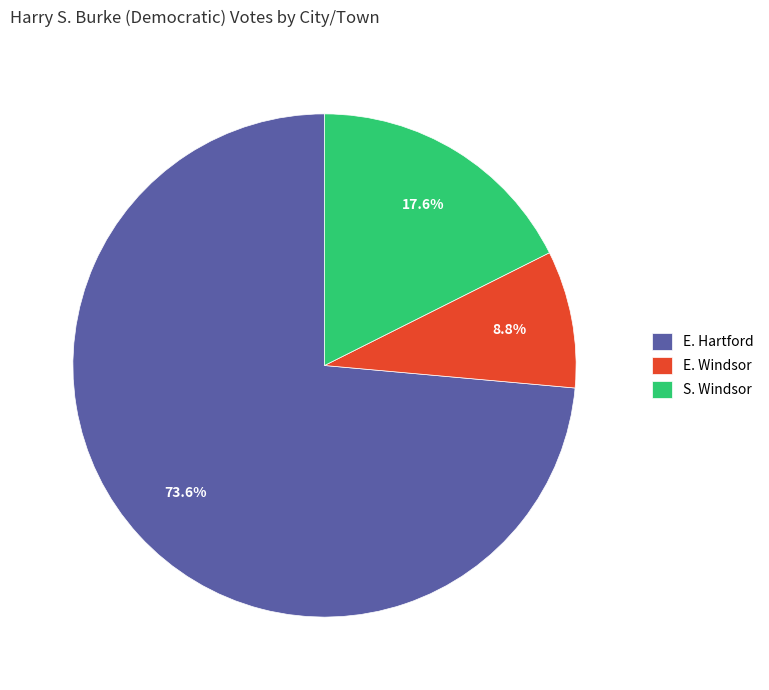

Which slice is the largest?

E. Hartford